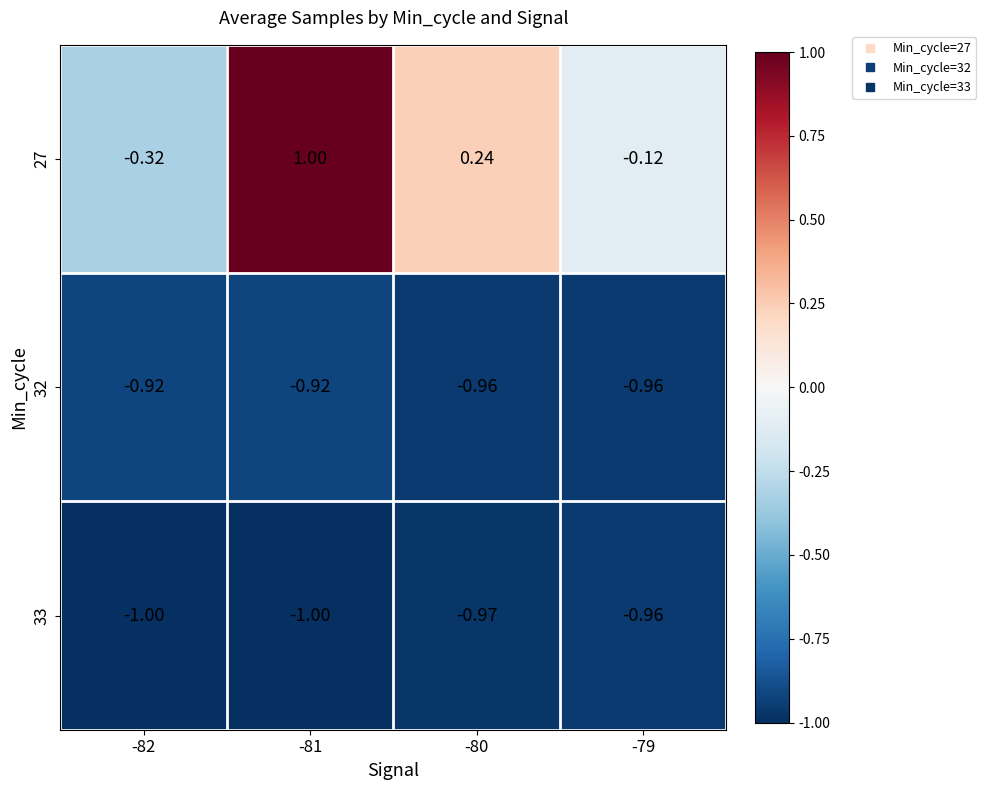

At how many categories does at least one series exceed 0?

2